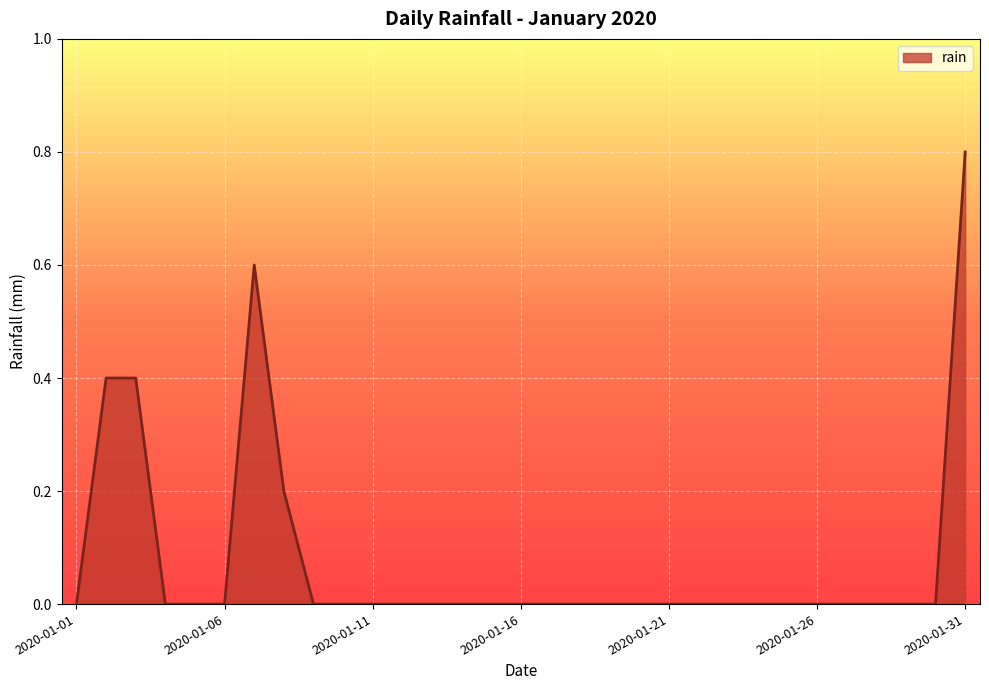

What is the maximum value shown in the chart?

0.8